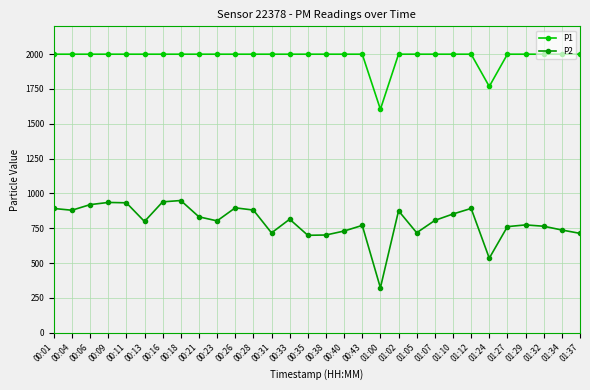

What is the greatest value displayed?

1999.9